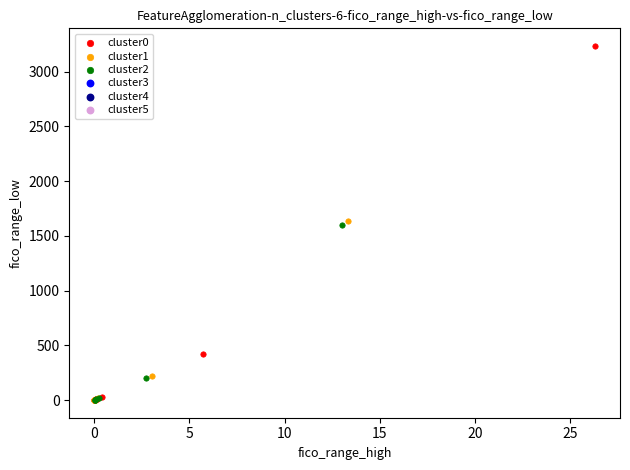

Which series contains the highest Y value?

cluster0